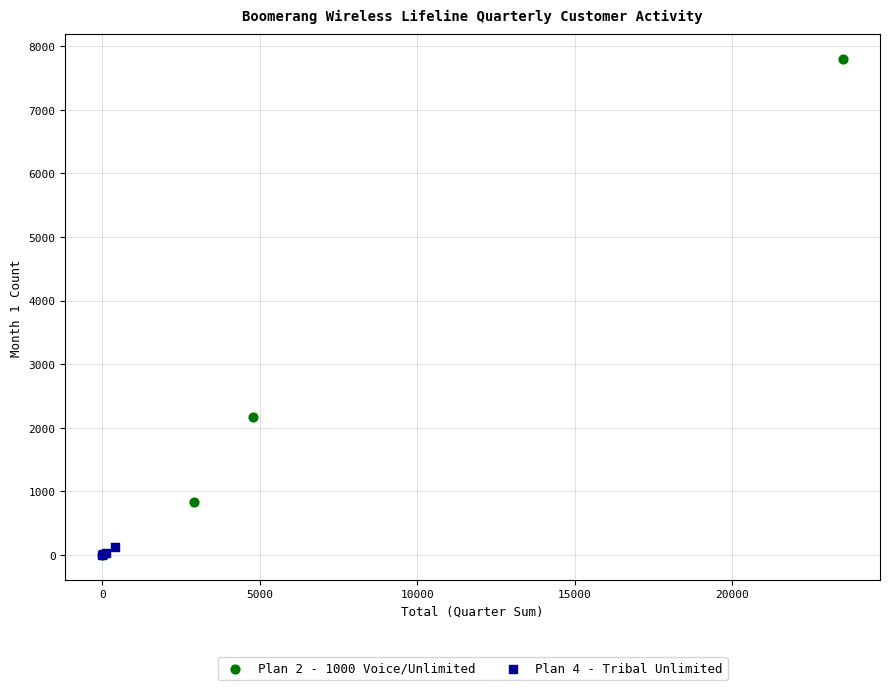

Which series has the largest Y range (max minus min)?

Plan 2 - 1000 Voice/Unlimited